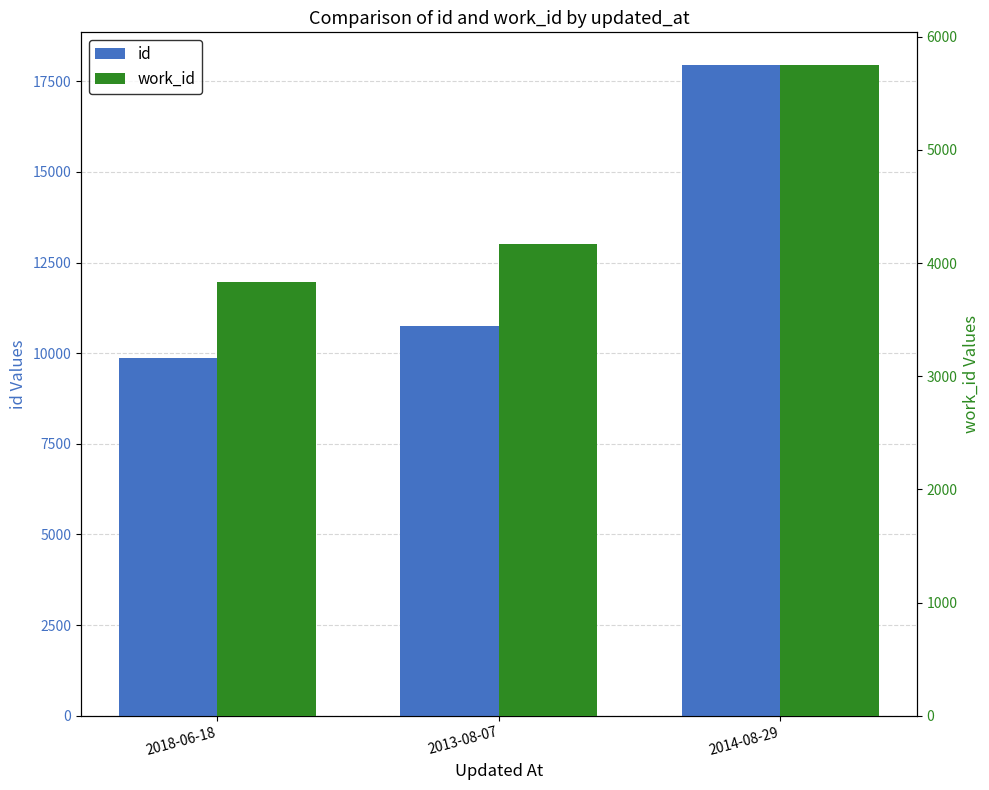

What is the sum of all work_id values?

13752